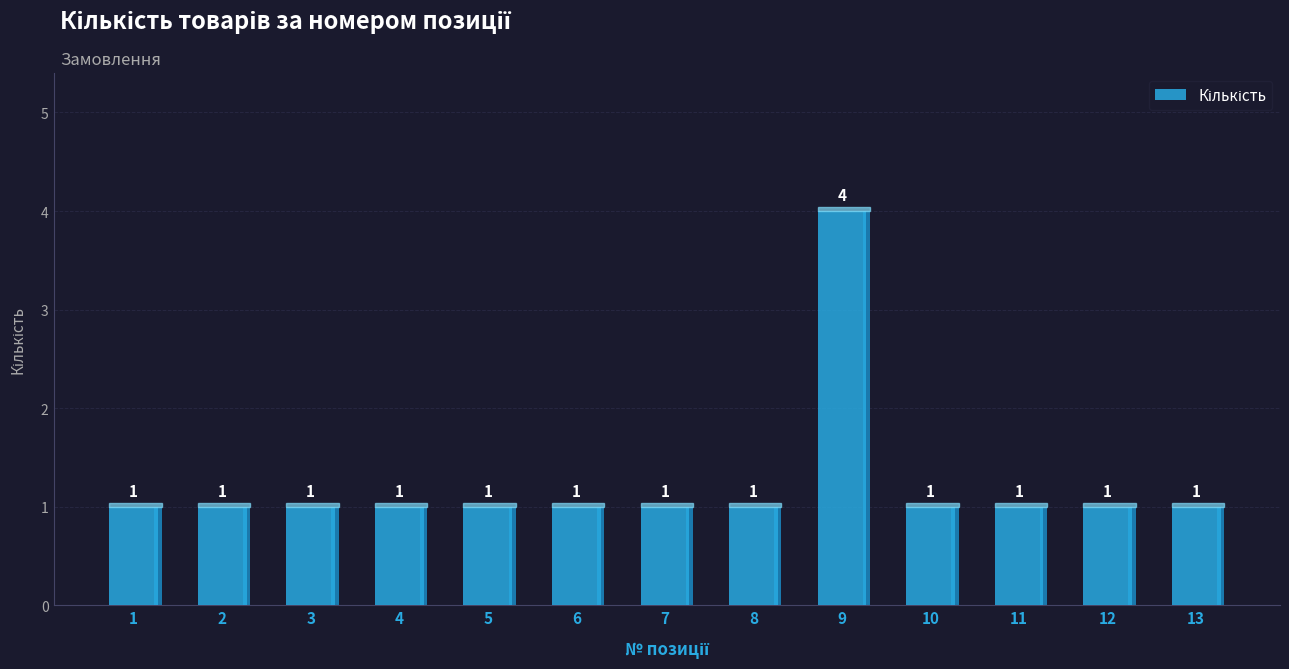

Count the number of values greater than 1.

1